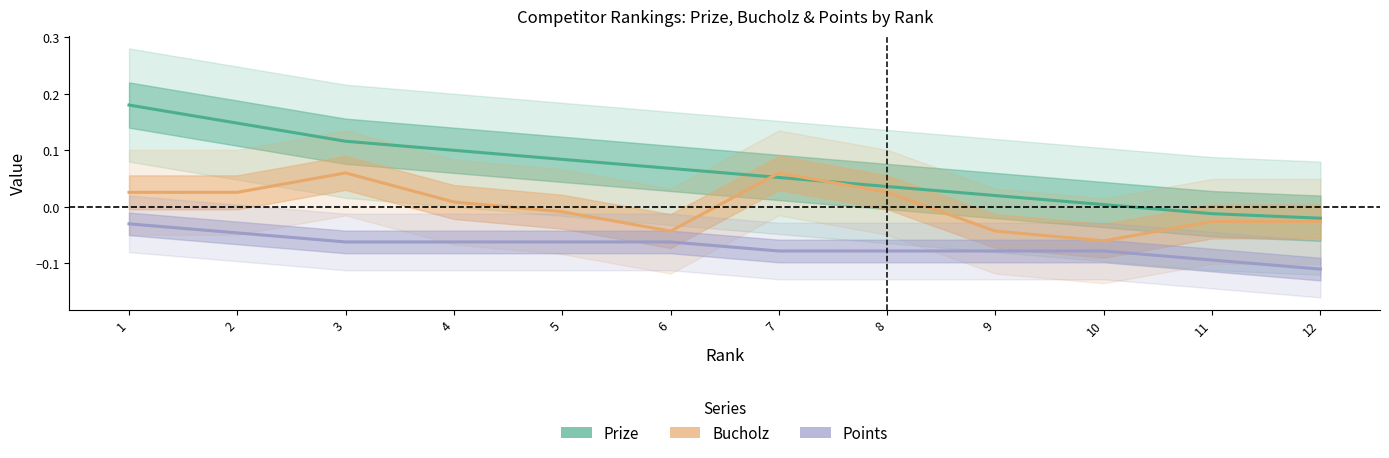

What is the value of the Points point at the 3rd from the left?

-0.1